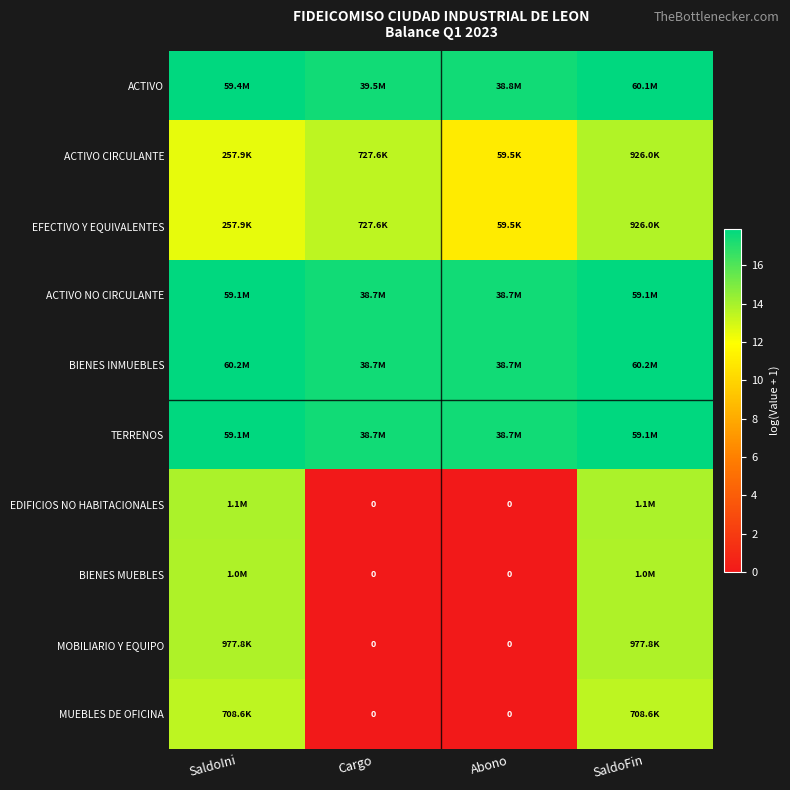

Rank the categories by BIENES INMUEBLES value from highest to lowest.

SaldoIni, SaldoFin, Cargo, Abono